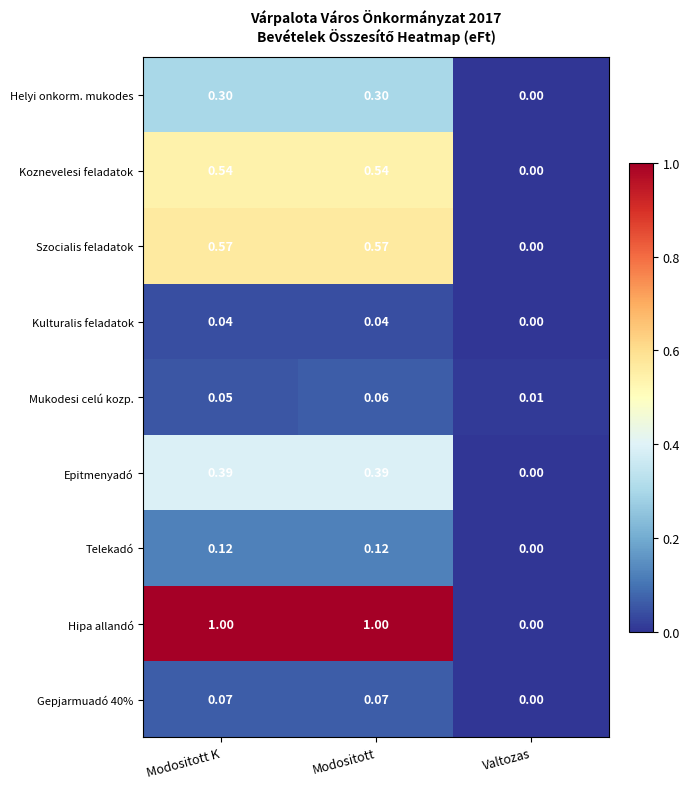

At which label is Koznevelesi feladatok closest to 0?

Valtozas